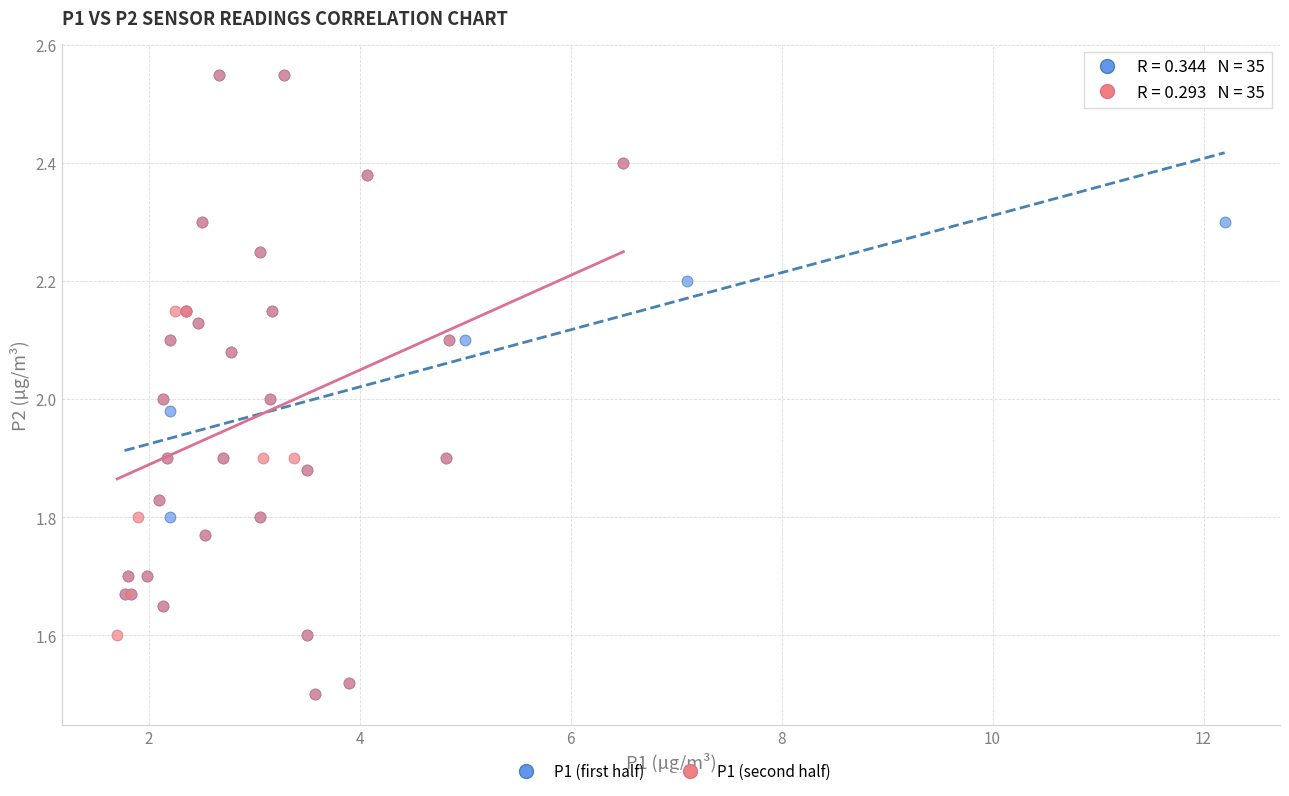

What are all the series names shown in the legend?

P1 (first half), P1 (second half)